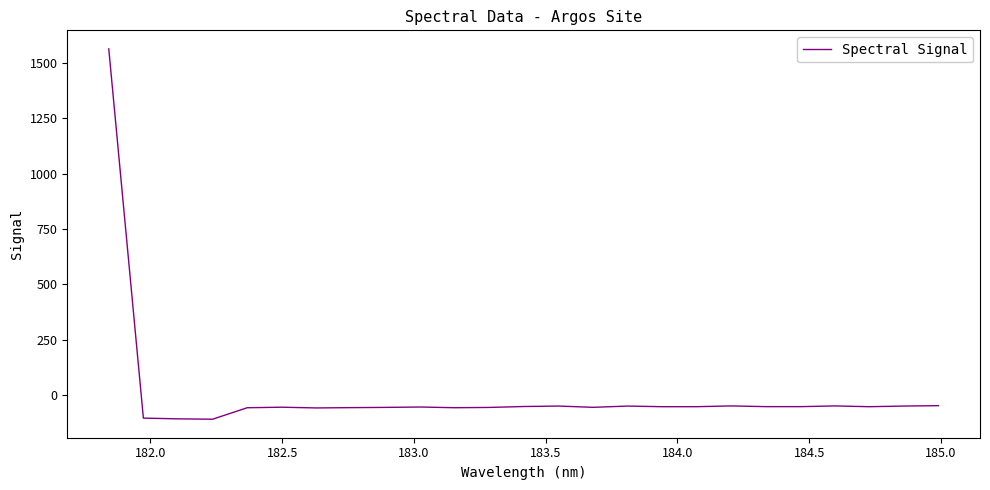

What is the difference between the maximum and minimum values?

1674.7